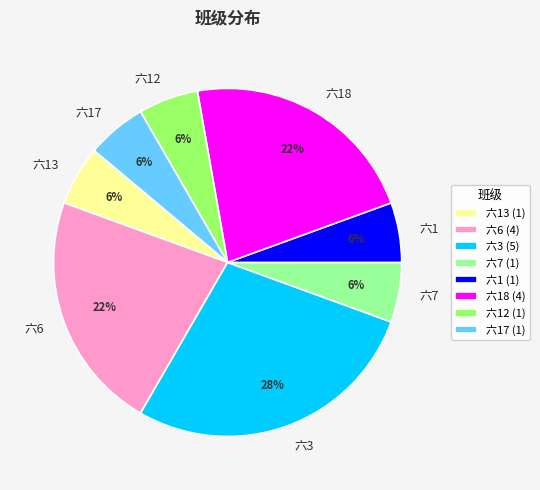

True or false: 六1 accounts for 1% of the total.

False